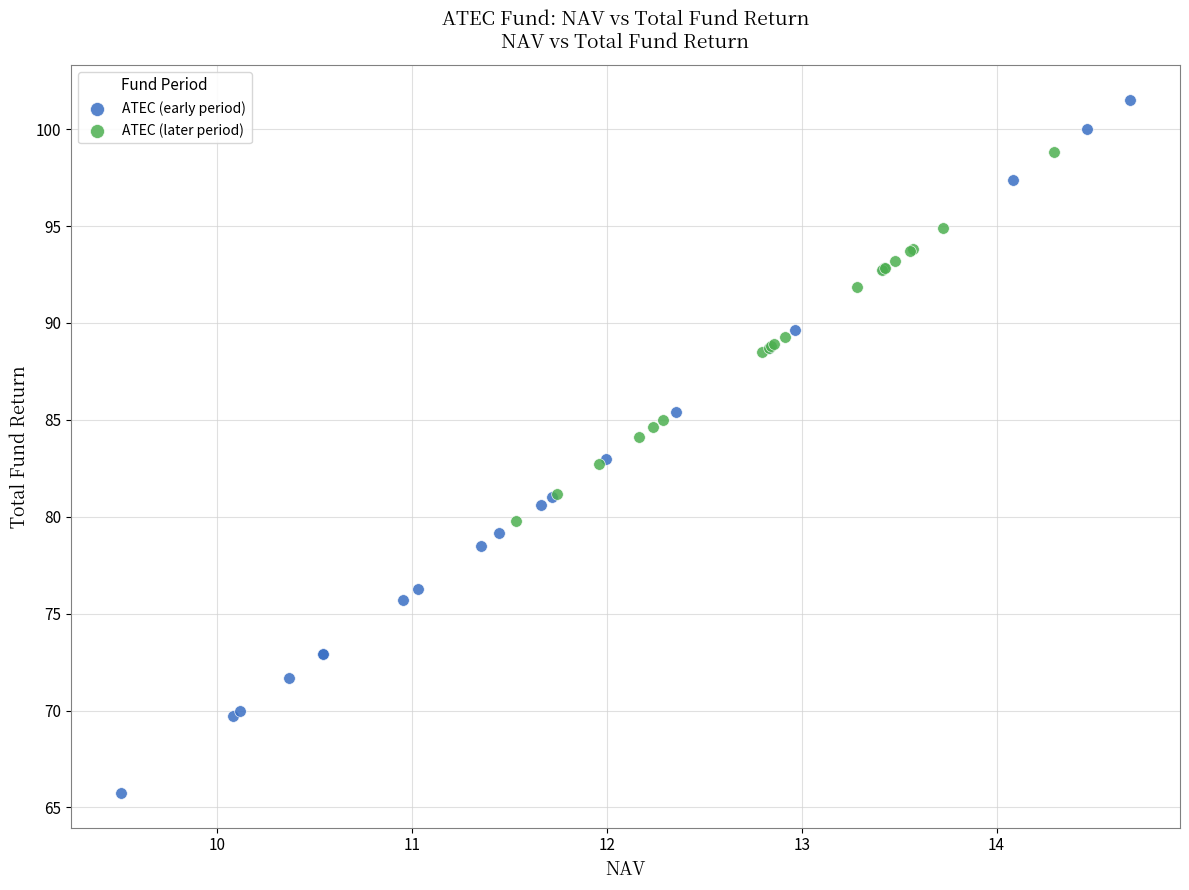

Which series has the widest spread of Y values?

ATEC (early period)